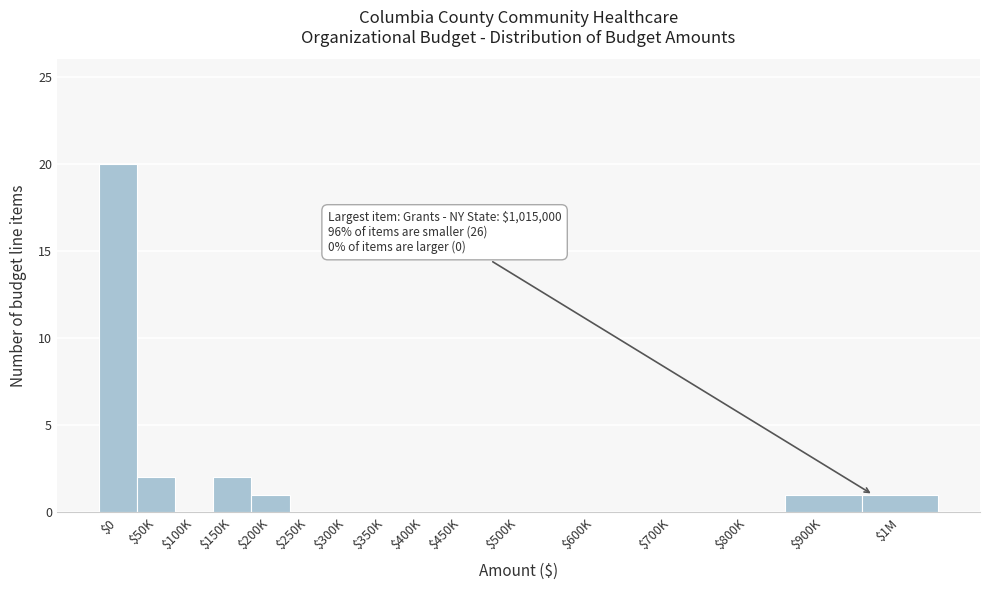

True or false: the data shows 0 at $600K.

True